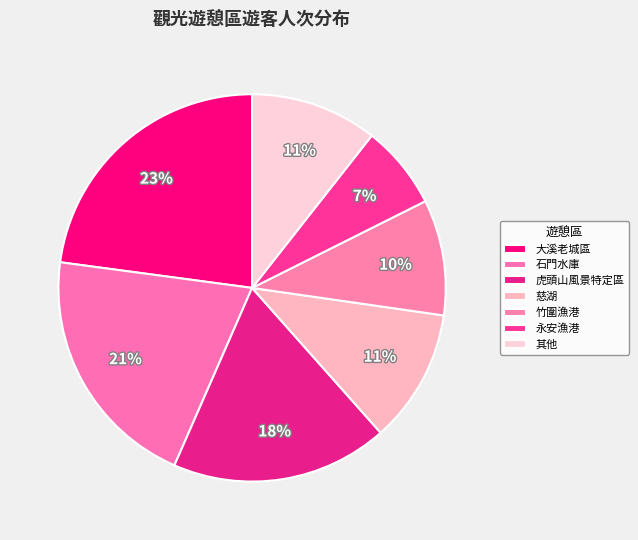

How many slices are in this pie chart?

7